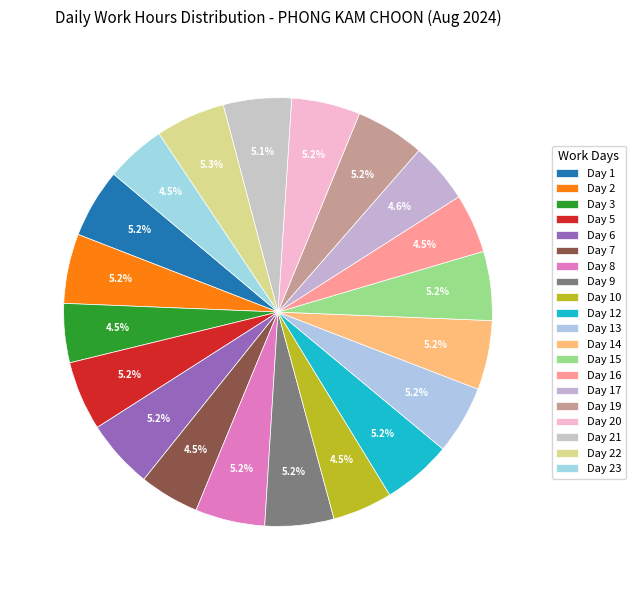

Rank the categories by value from lowest to highest.

Day 3, Day 16, Day 7, Day 10, Day 23, Day 17, Day 21, Day 13, Day 20, Day 6, Day 9, Day 15, Day 19, Day 1, Day 14, Day 5, Day 12, Day 2, Day 8, Day 22